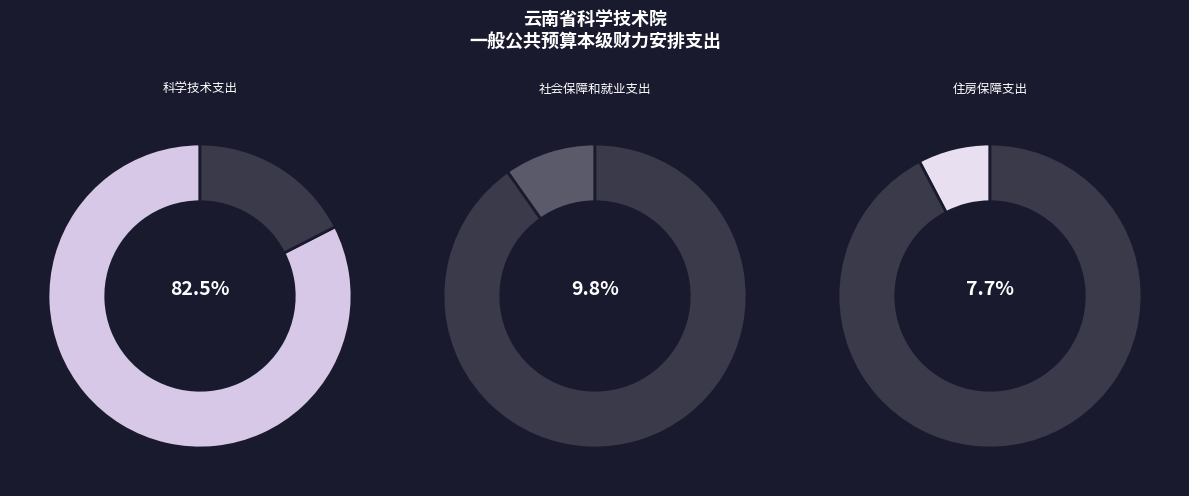

To the nearest percent, what is the difference between the 住房保障支出 and 社会保障和就业支出 slice percentages?

2%